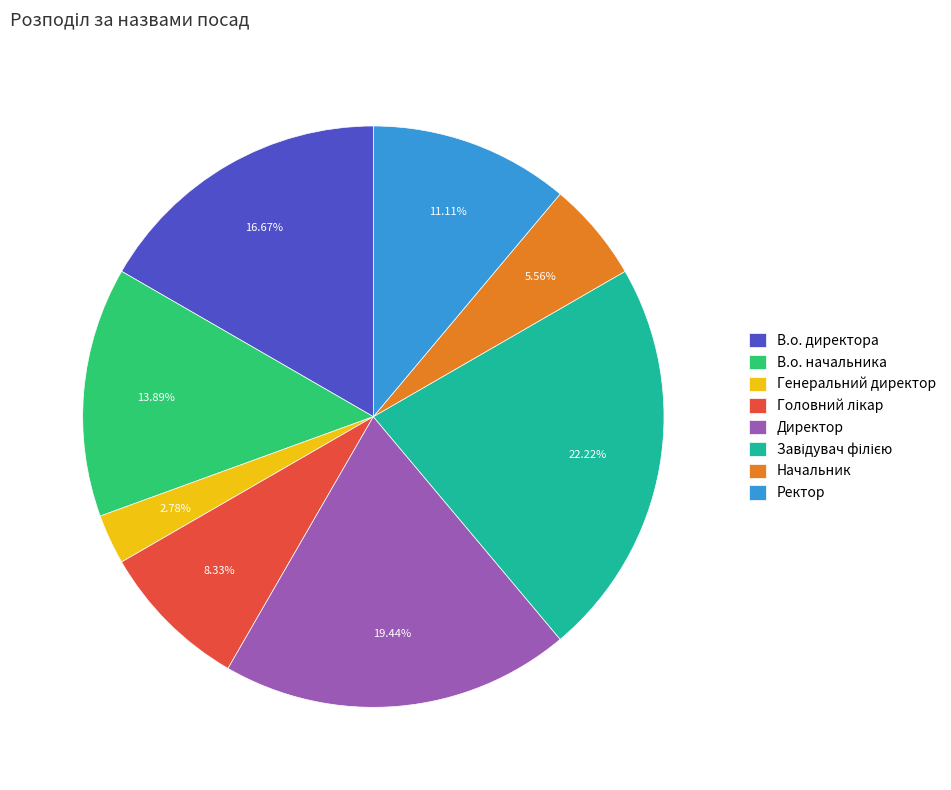

How many slices are in this pie chart?

8